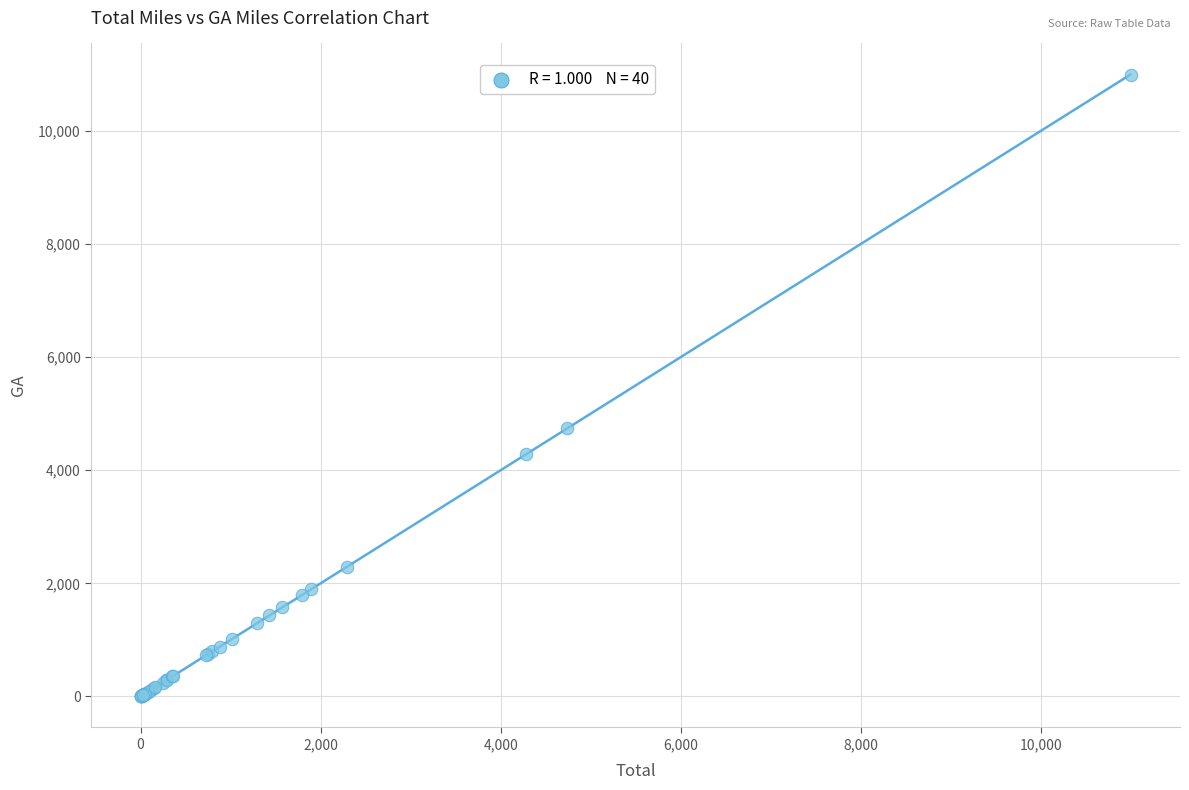

What Y value in the scatter plot is closest to 5499?

4741.1